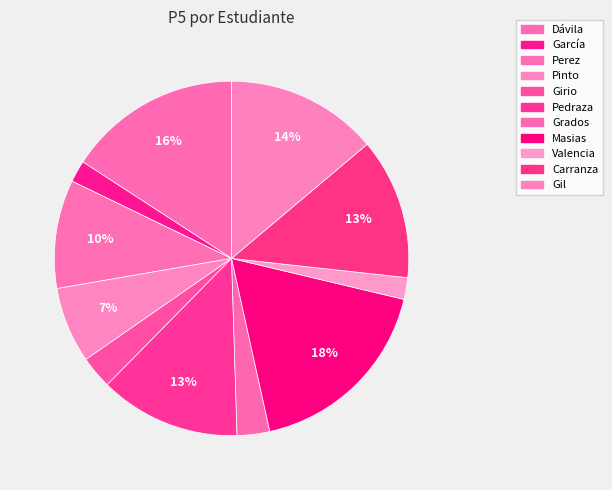

Rank the categories by value from lowest to highest.

García, Valencia, Girio, Grados, Pinto, Perez, Pedraza, Carranza, Gil, Dávila, Masias